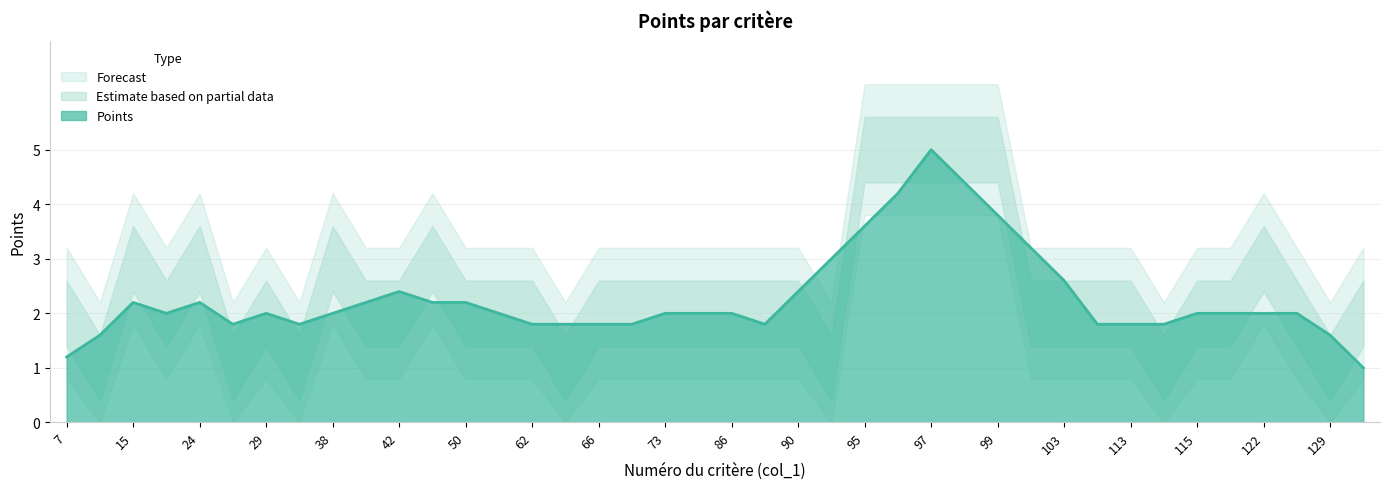

What is the value of the 29th point from the left?

5